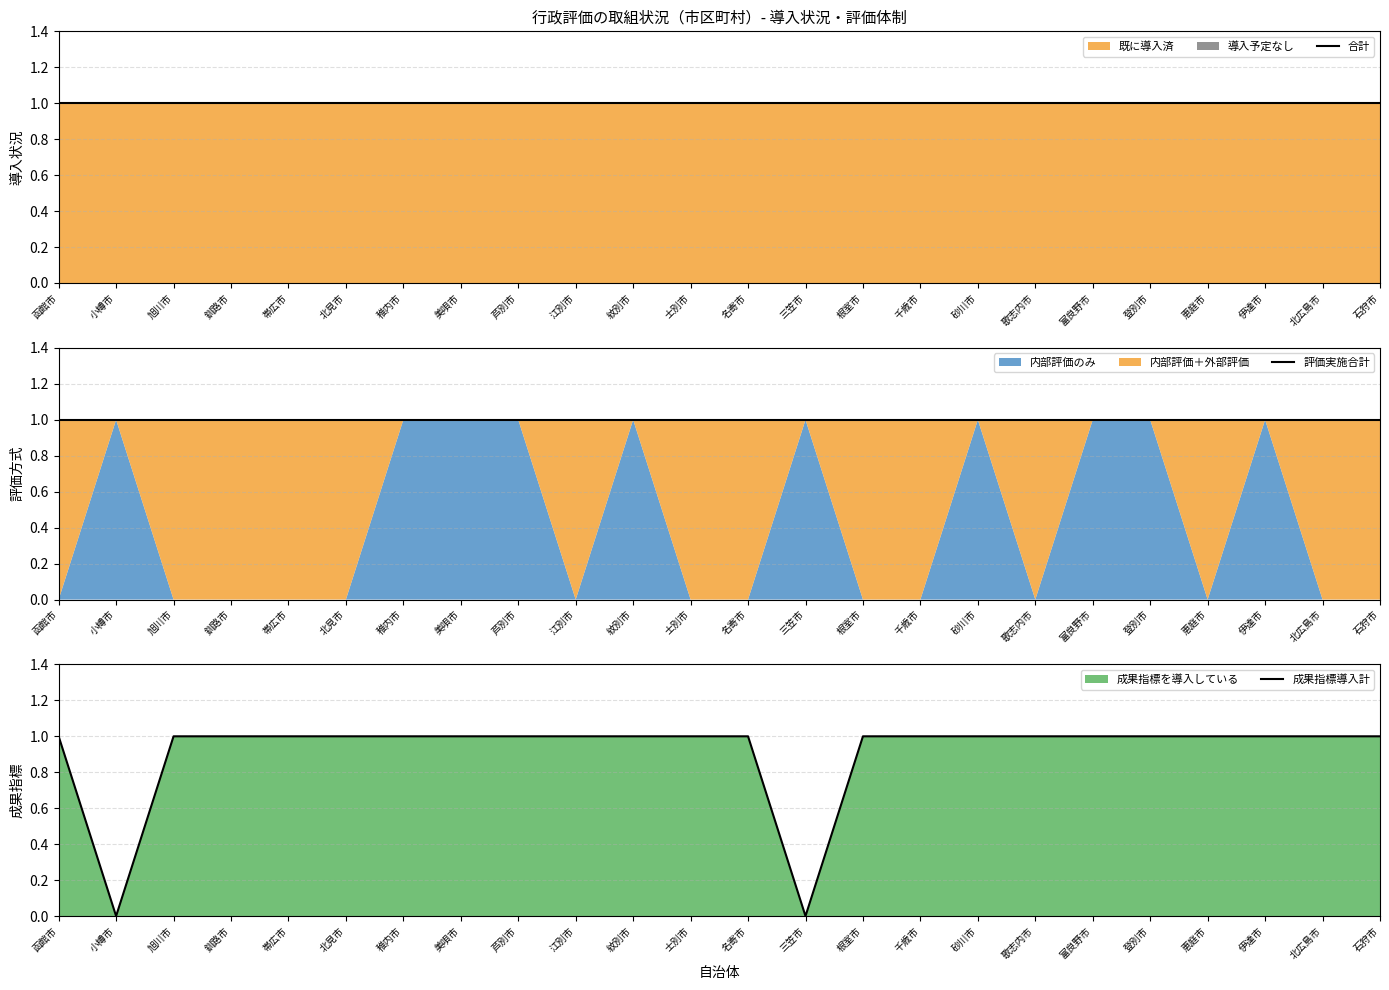

List the labels in order of 評価実施合計 value, smallest first.

函館市, 小樽市, 旭川市, 釧路市, 帯広市, 北見市, 稚内市, 美唄市, 芦別市, 江別市, 紋別市, 士別市, 名寄市, 三笠市, 根室市, 千歳市, 砂川市, 歌志内市, 富良野市, 登別市, 恵庭市, 伊達市, 北広島市, 石狩市